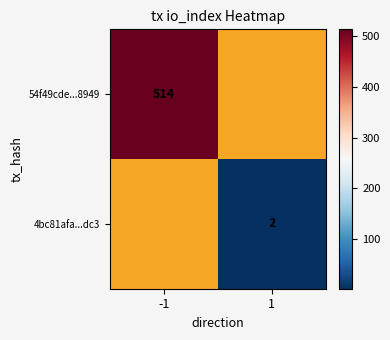

The 54f49cde...8949 series shows 844.3 at -1. True or false?

False